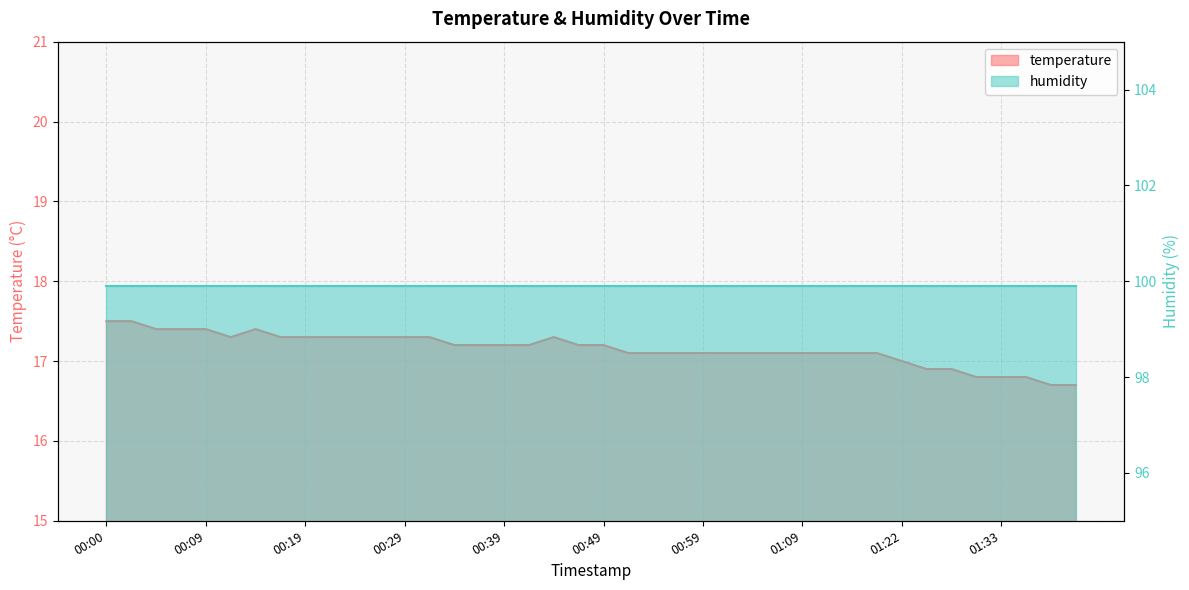

Read the value at 00:12.

17.3